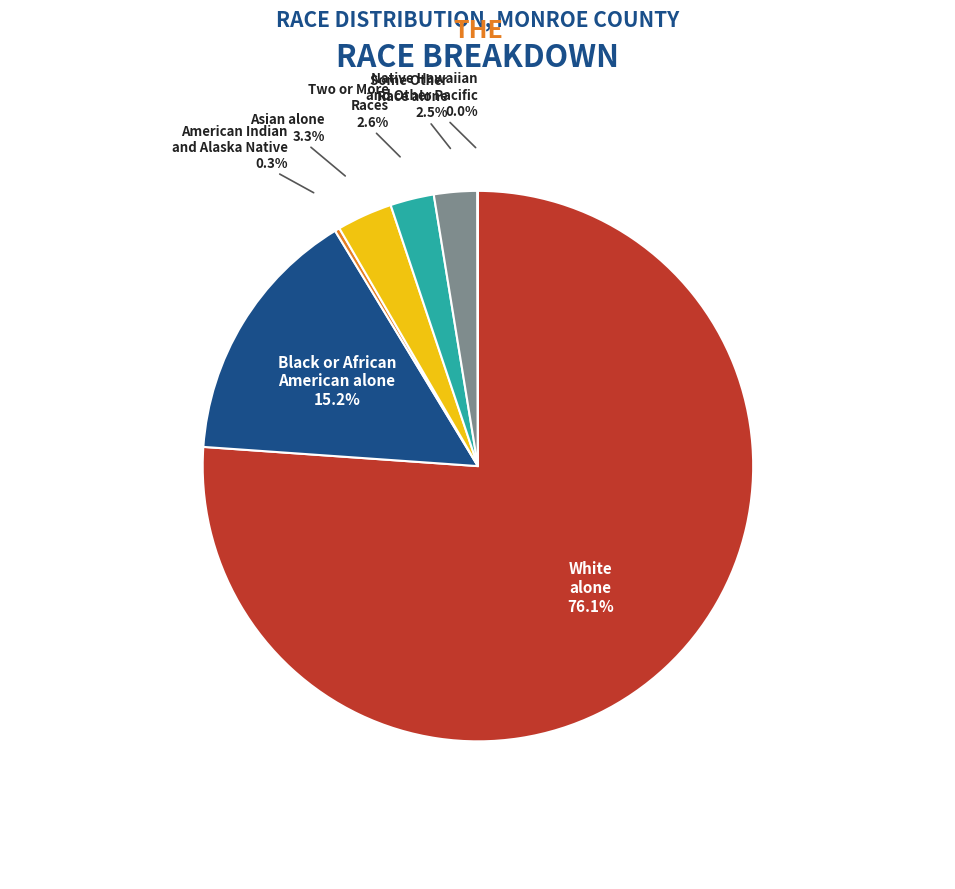

Does any single category account for the majority?

Yes